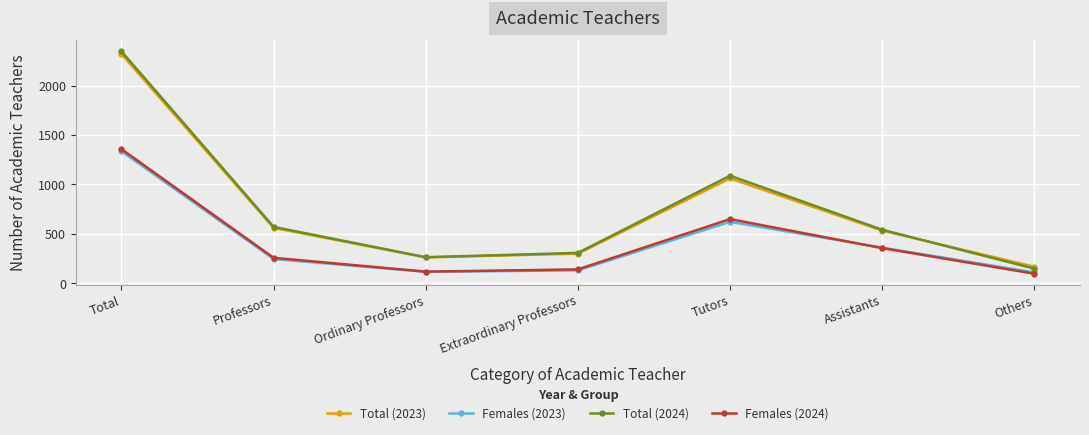

True or false: Total (2024) and Females (2024) cross at least once.

False